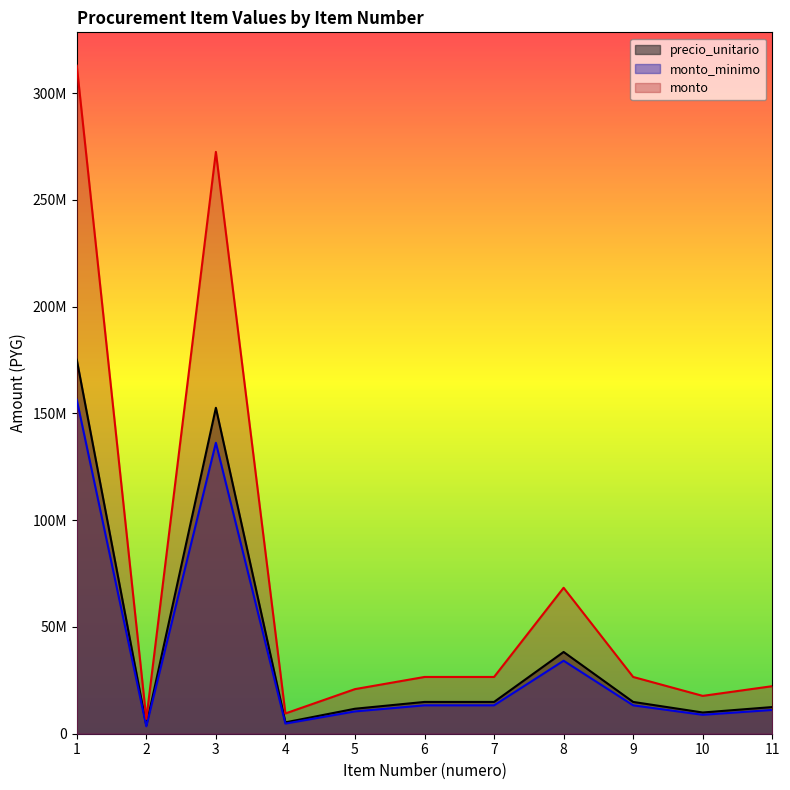

What are all the series names shown in the legend?

precio_unitario, monto_minimo, monto